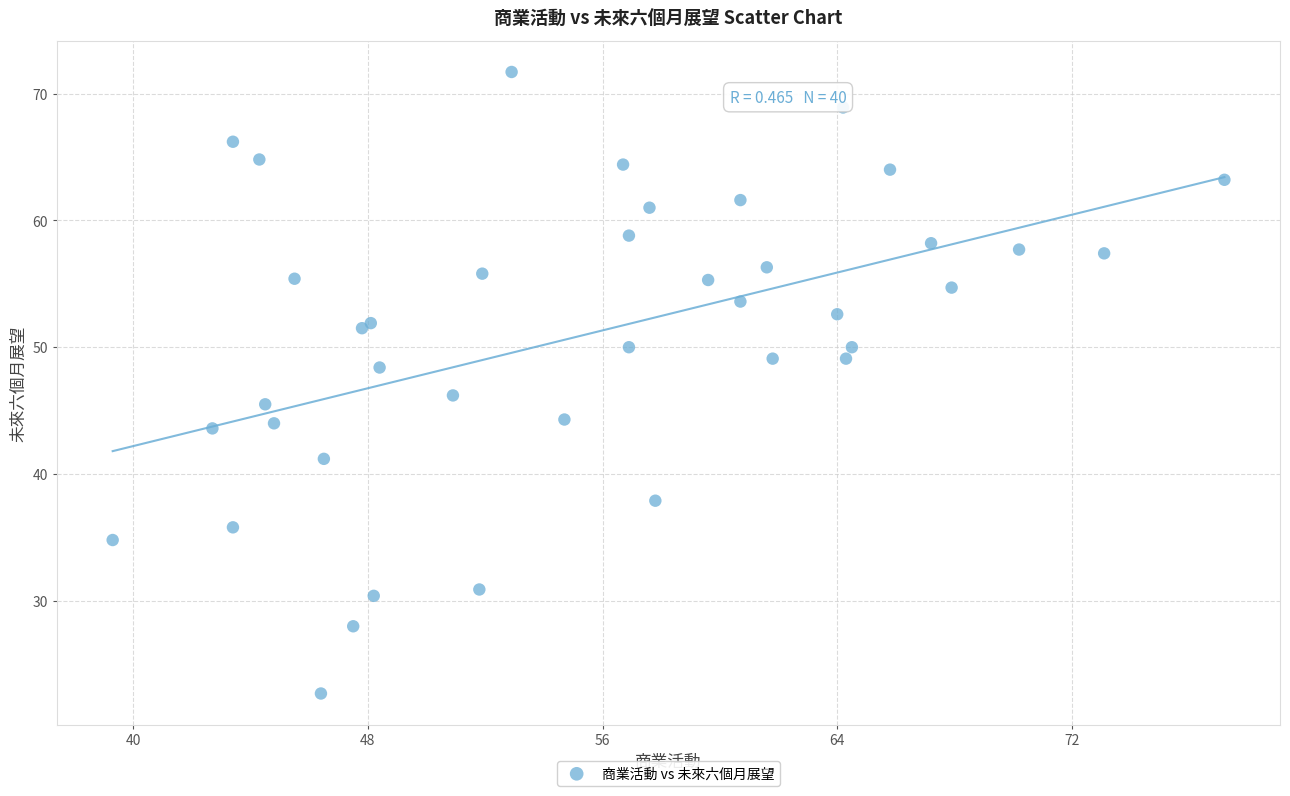

What Y value in the scatter plot is closest to 47?

46.2